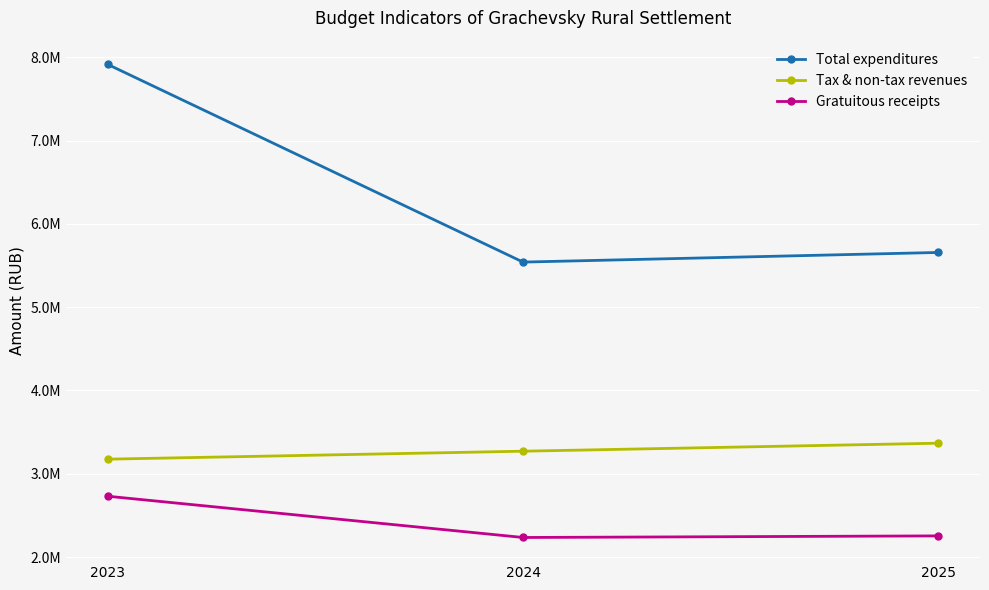

At which category is the sum across all series the highest?

2023